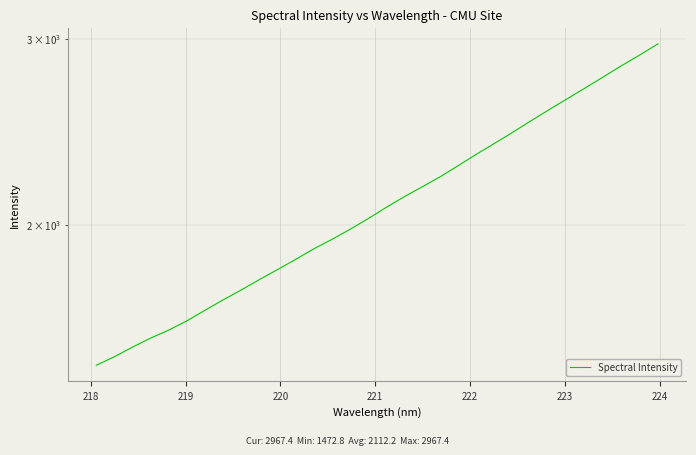

Reading left to right, extract all data points from this chart.

1472.8	1500.4	1532.3	1562.7	1590.2	1622.7	1660.6	1698.5	1735.6	1775.5	1814.7	1855.2	1898.4	1938.1	1981.0	2027.5	2078.1	2127.1	2173.9	2222.6	2277.5	2334.5	2390.4	2448.7	2510.2	2571.9	2633.8	2696.8	2762.5	2830.4	2897.0	2967.4